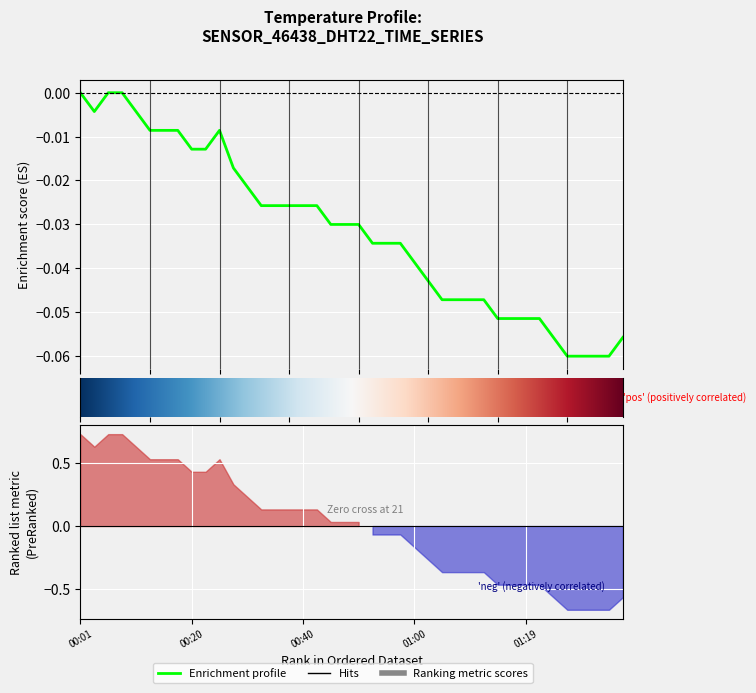

What is the sum of the values at 01:29 and 01:34?

-0.1